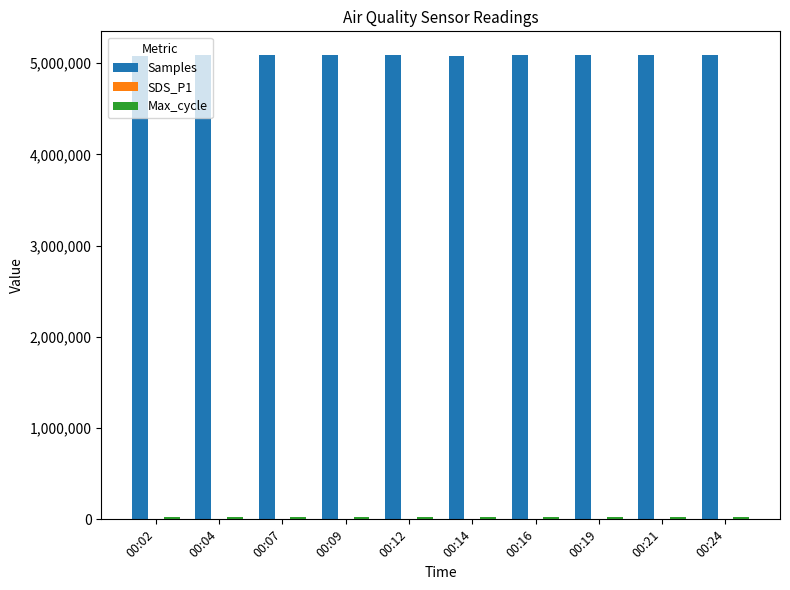

The value of Samples at 00:24 is 5088342.0. True or false?

True